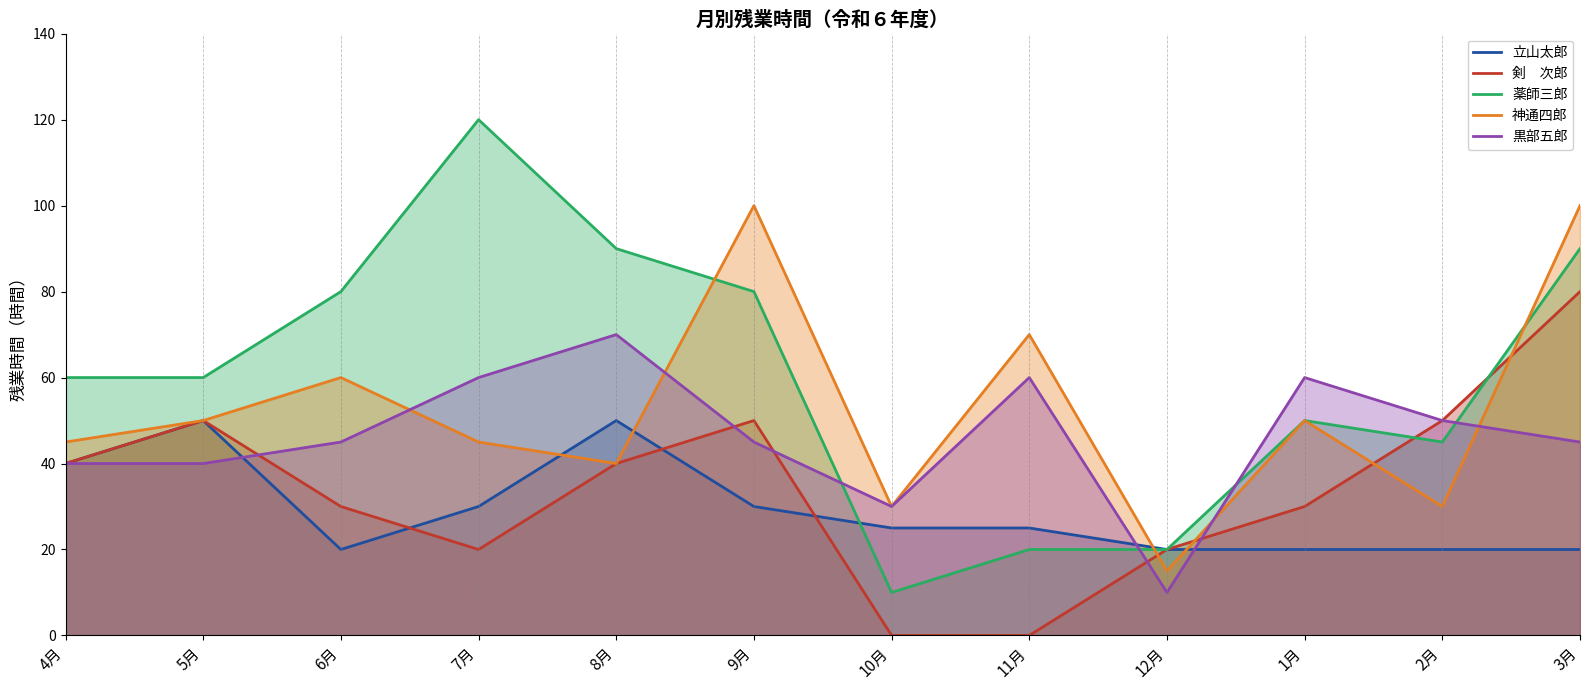

What is the value of the 神通四郎 point at the 12th from the left?

100